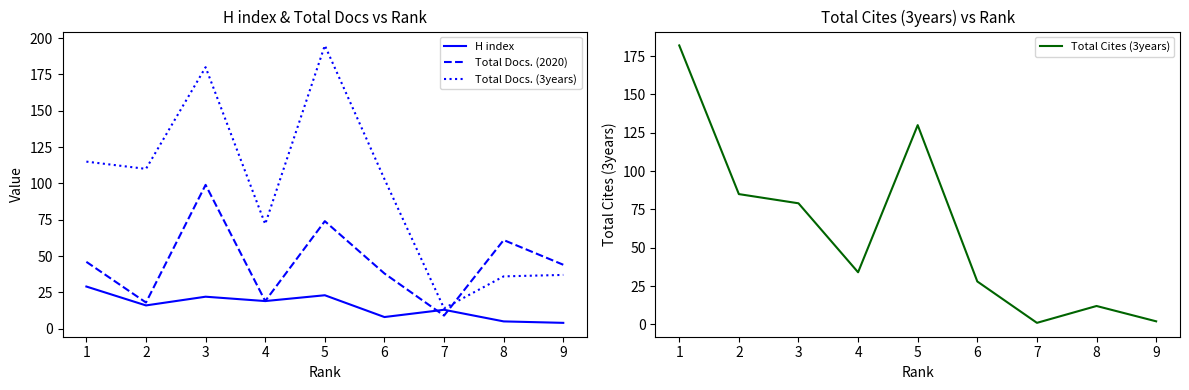

Is the value of H index at 5 greater than the value of Total Cites (3years) at 1?

No